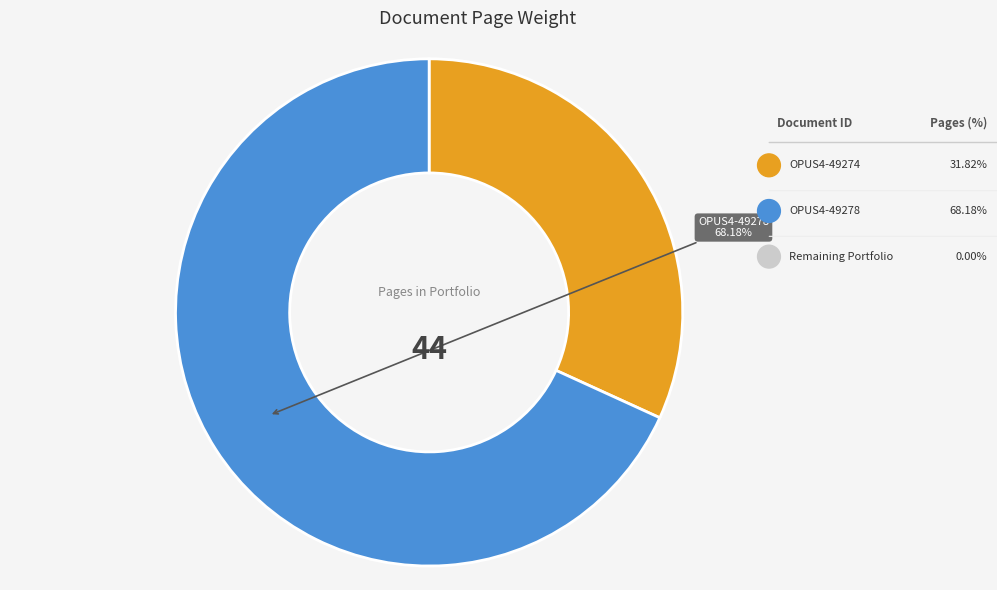

Is there any slice that represents more than half of the pie?

Yes